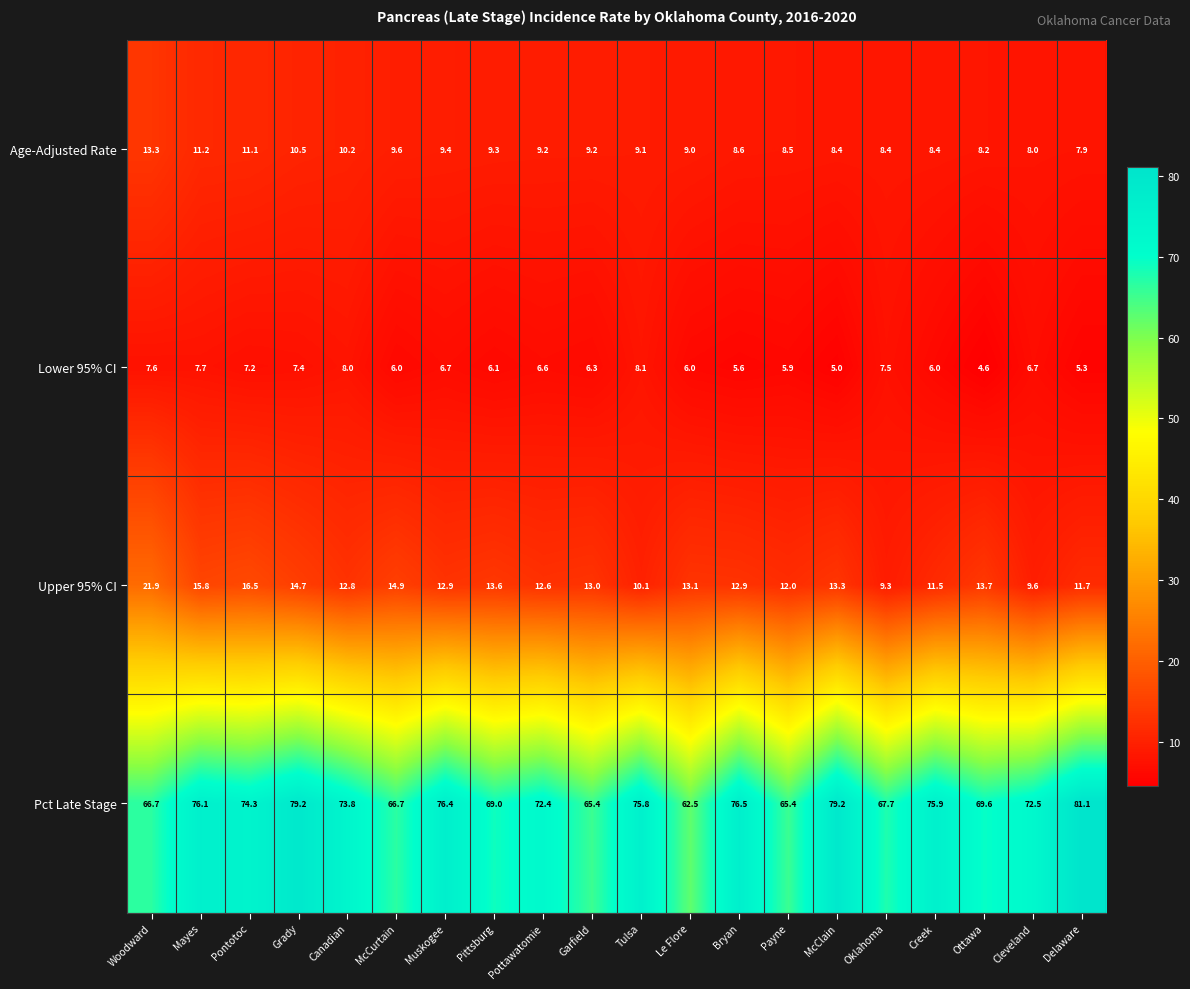

Between Creek and Ottawa, which series saw the biggest shift?

Pct Late Stage